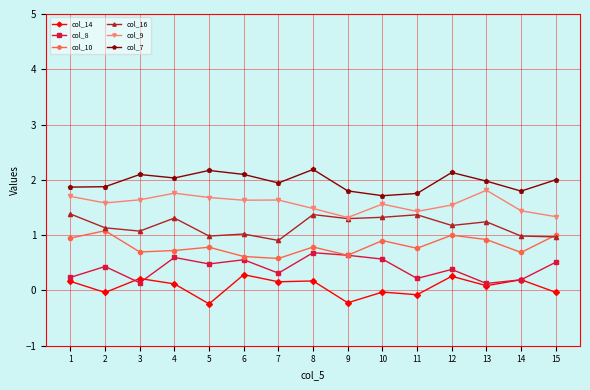

True or false: col_7 has more than 2 interior local peaks.

True